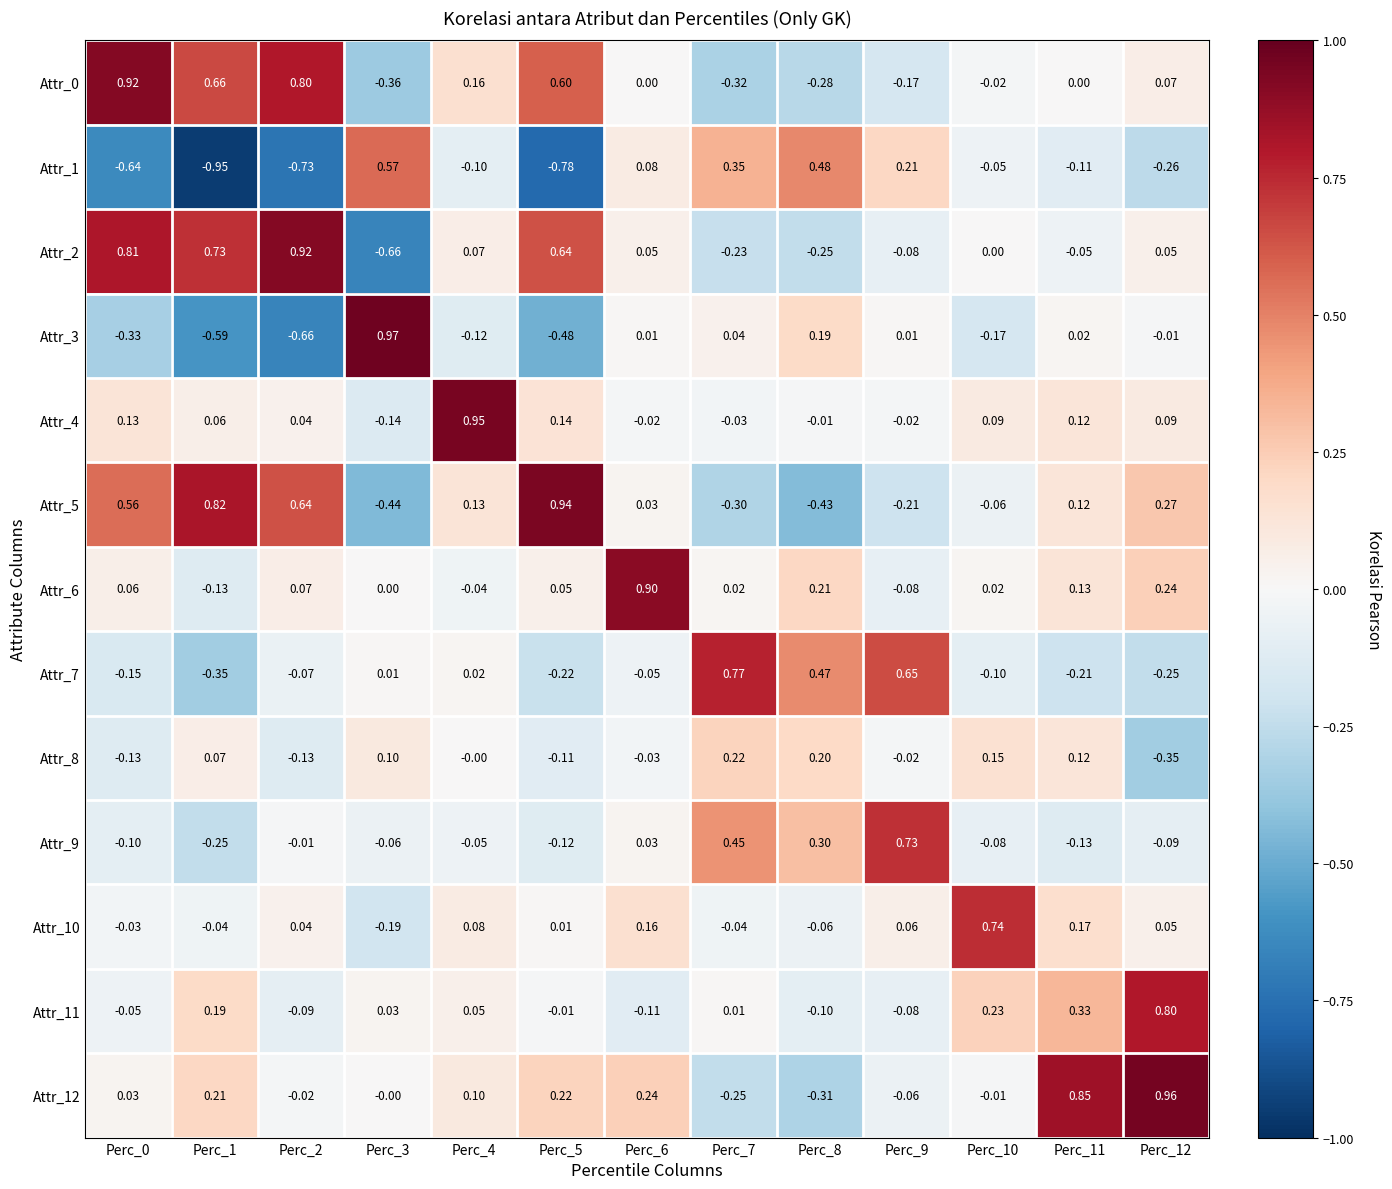

Is the value of Attr_5 at Perc_6 greater than the value of Attr_10 at Perc_1?

Yes